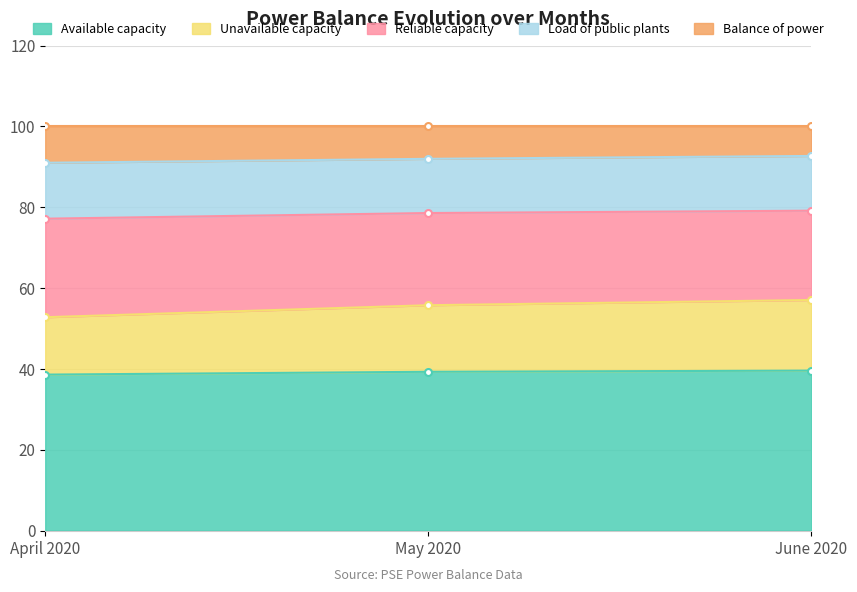

Is it true that Available capacity equals 38.6 at April 2020?

True